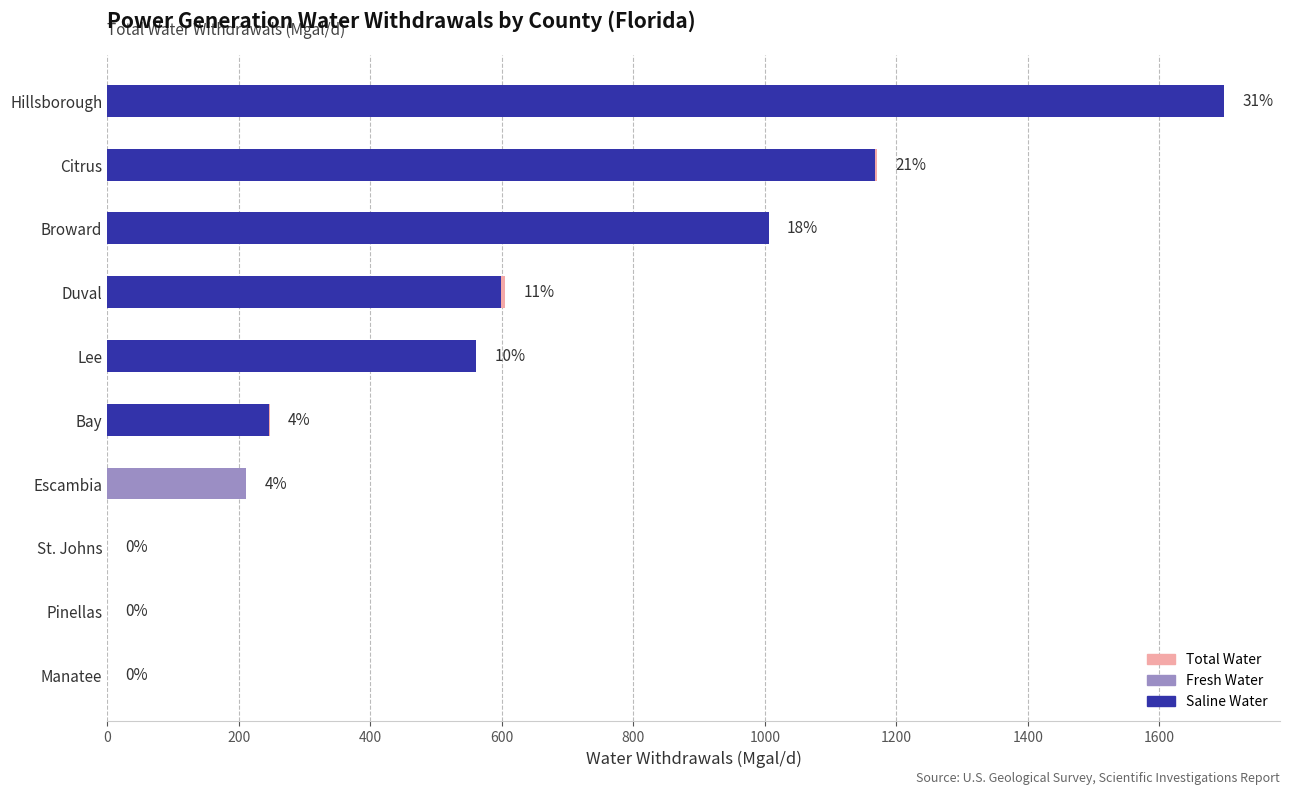

Between Bay and Broward, which is larger?

Broward